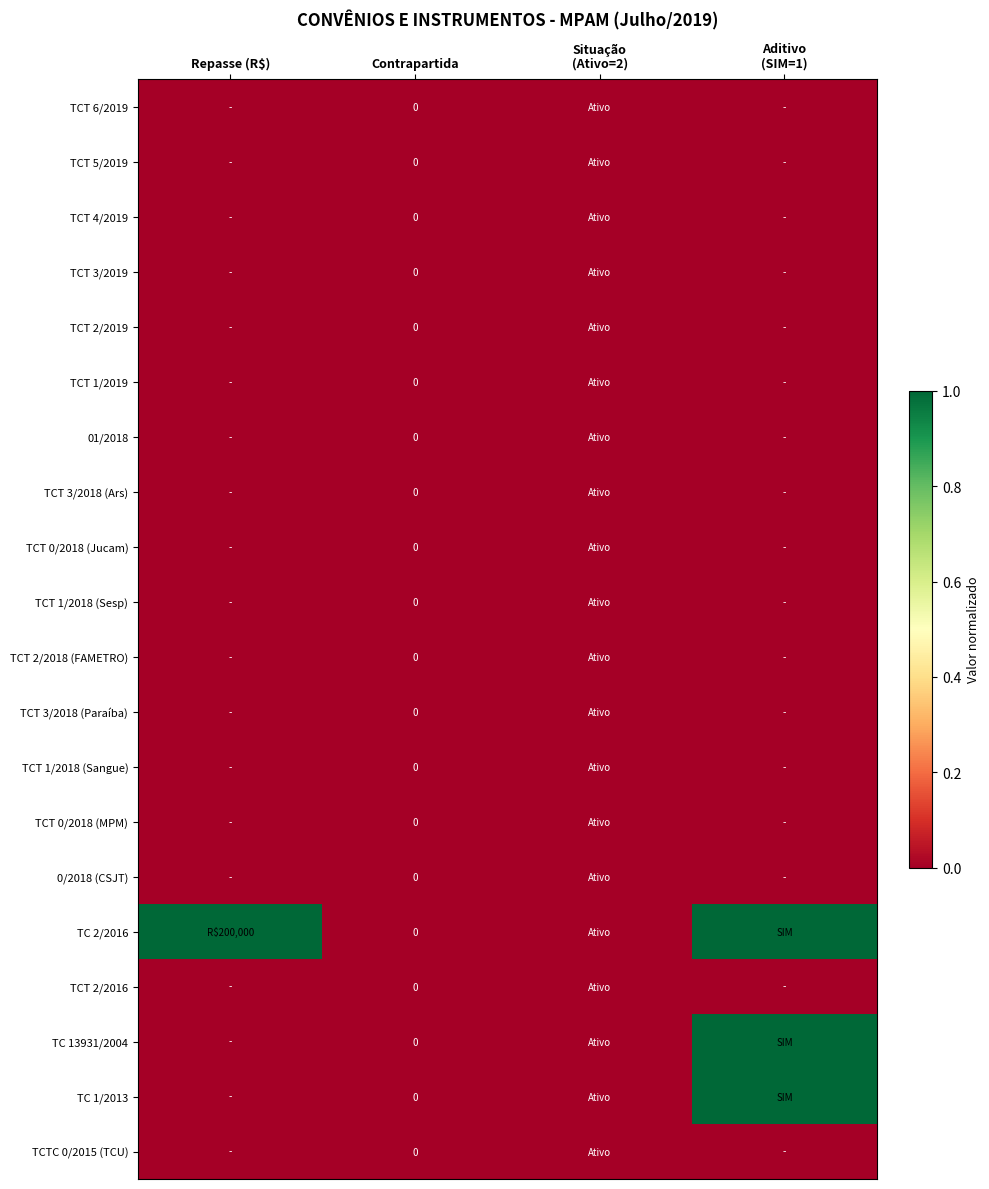

How many distinct data groups are displayed?

20